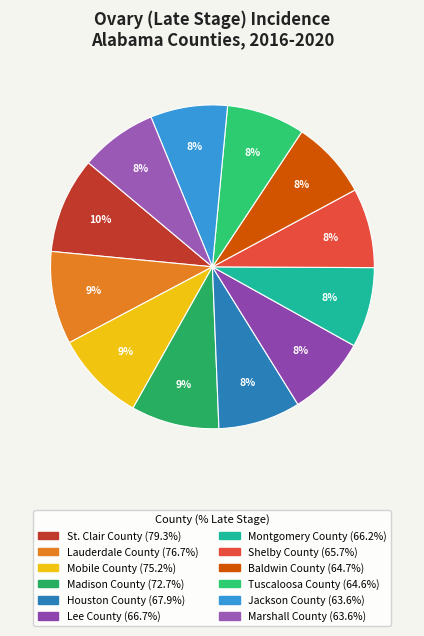

Approximately how many times larger is the value at Mobile County compared to Jackson County?

1.2